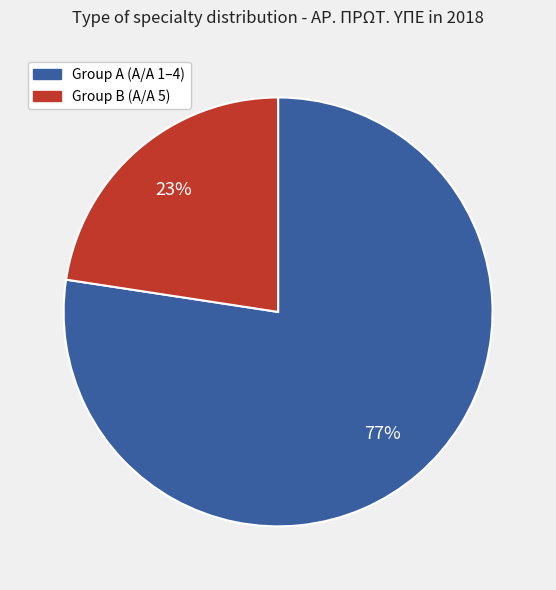

To the nearest percent, what is the average slice percentage?

50%